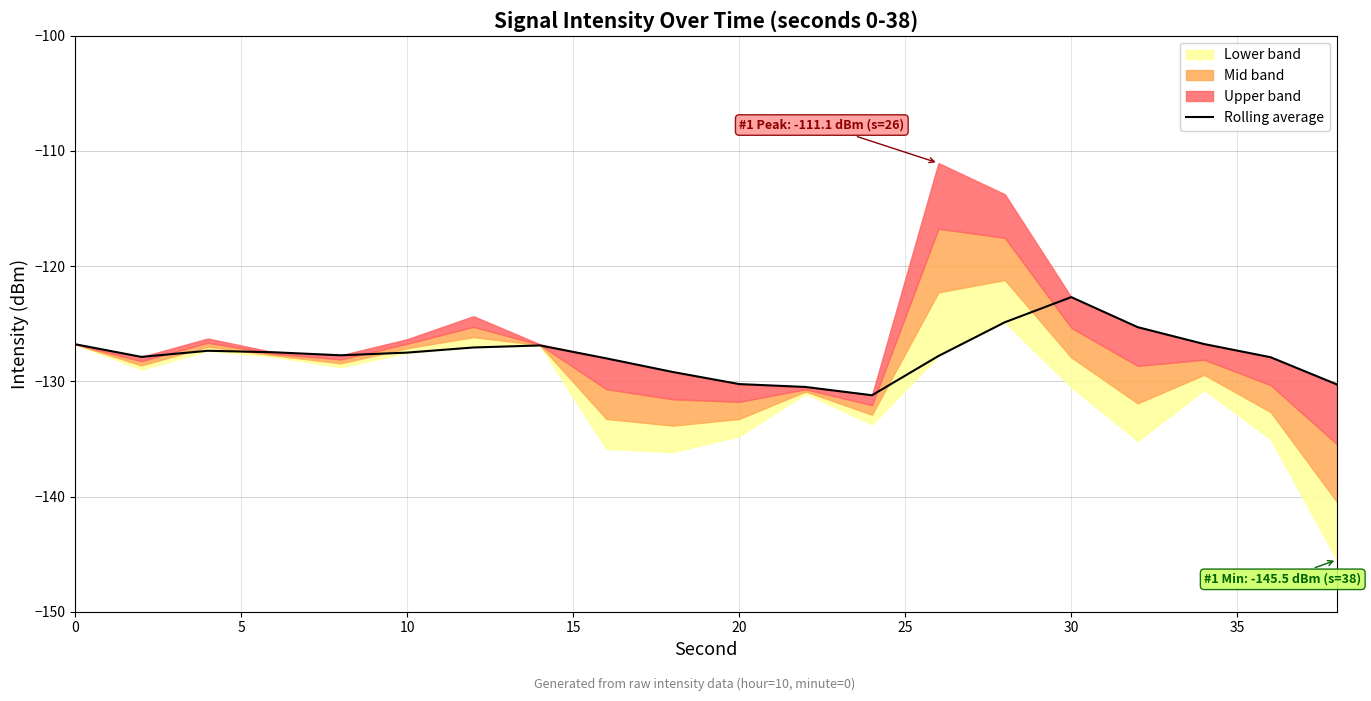

How many lines are shown in the chart?

1